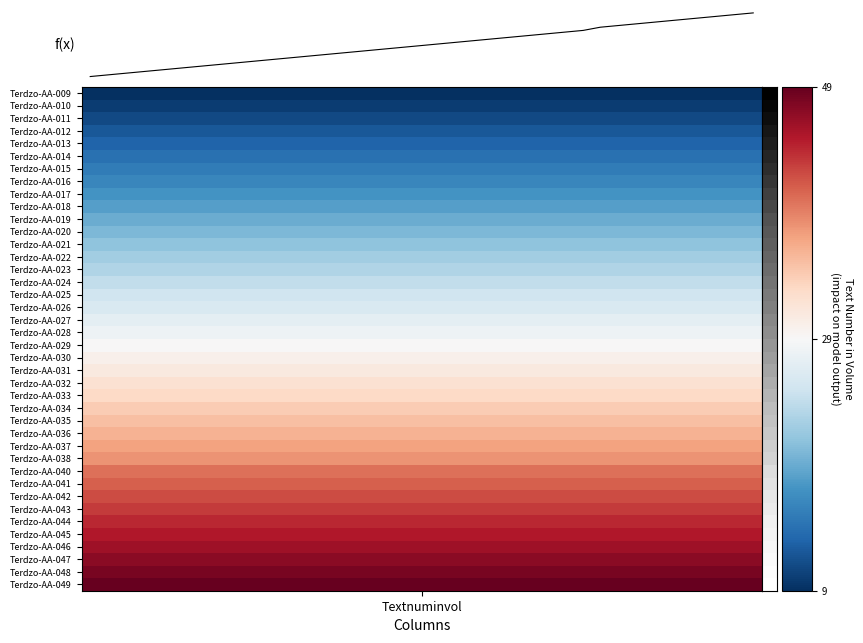

Is this an area chart (filled region under the line)?

No